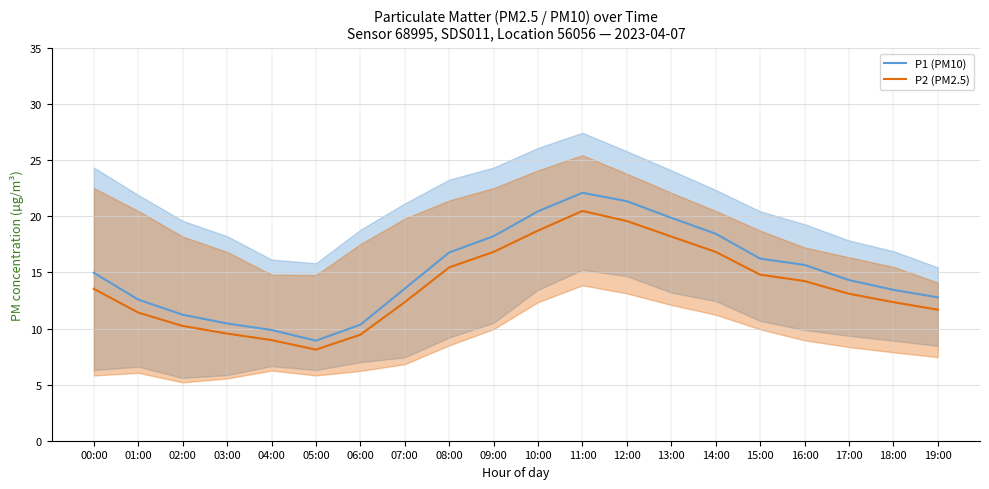

At which category does the chart reach its peak across all series?

11:00